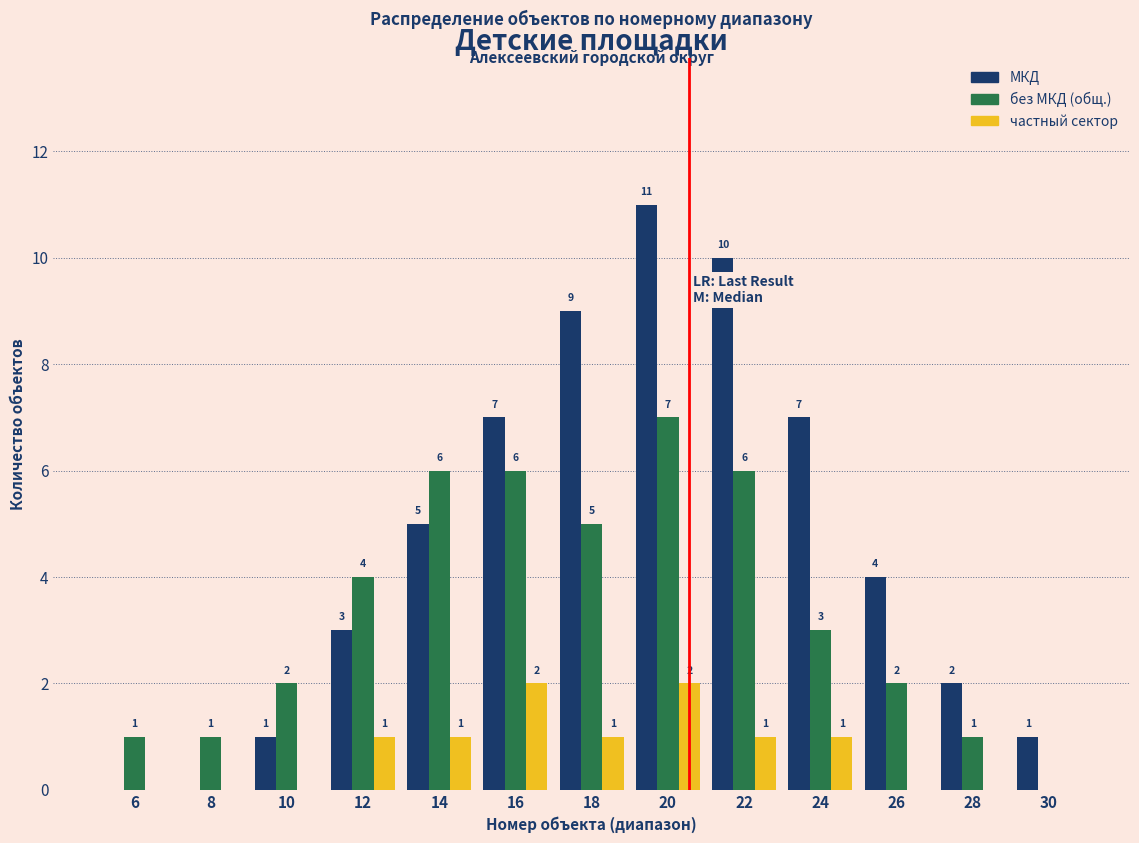

Reading left to right, extract all data points from this chart.

МКД: 6=0	8=0	10=1	12=3	14=5	16=7	18=9	20=11	22=10	24=7	26=4	28=2	30=1
без МКД (общ.): 6=1	8=1	10=2	12=4	14=6	16=6	18=5	20=7	22=6	24=3	26=2	28=1	30=0
частный сектор: 6=0	8=0	10=0	12=1	14=1	16=2	18=1	20=2	22=1	24=1	26=0	28=0	30=0